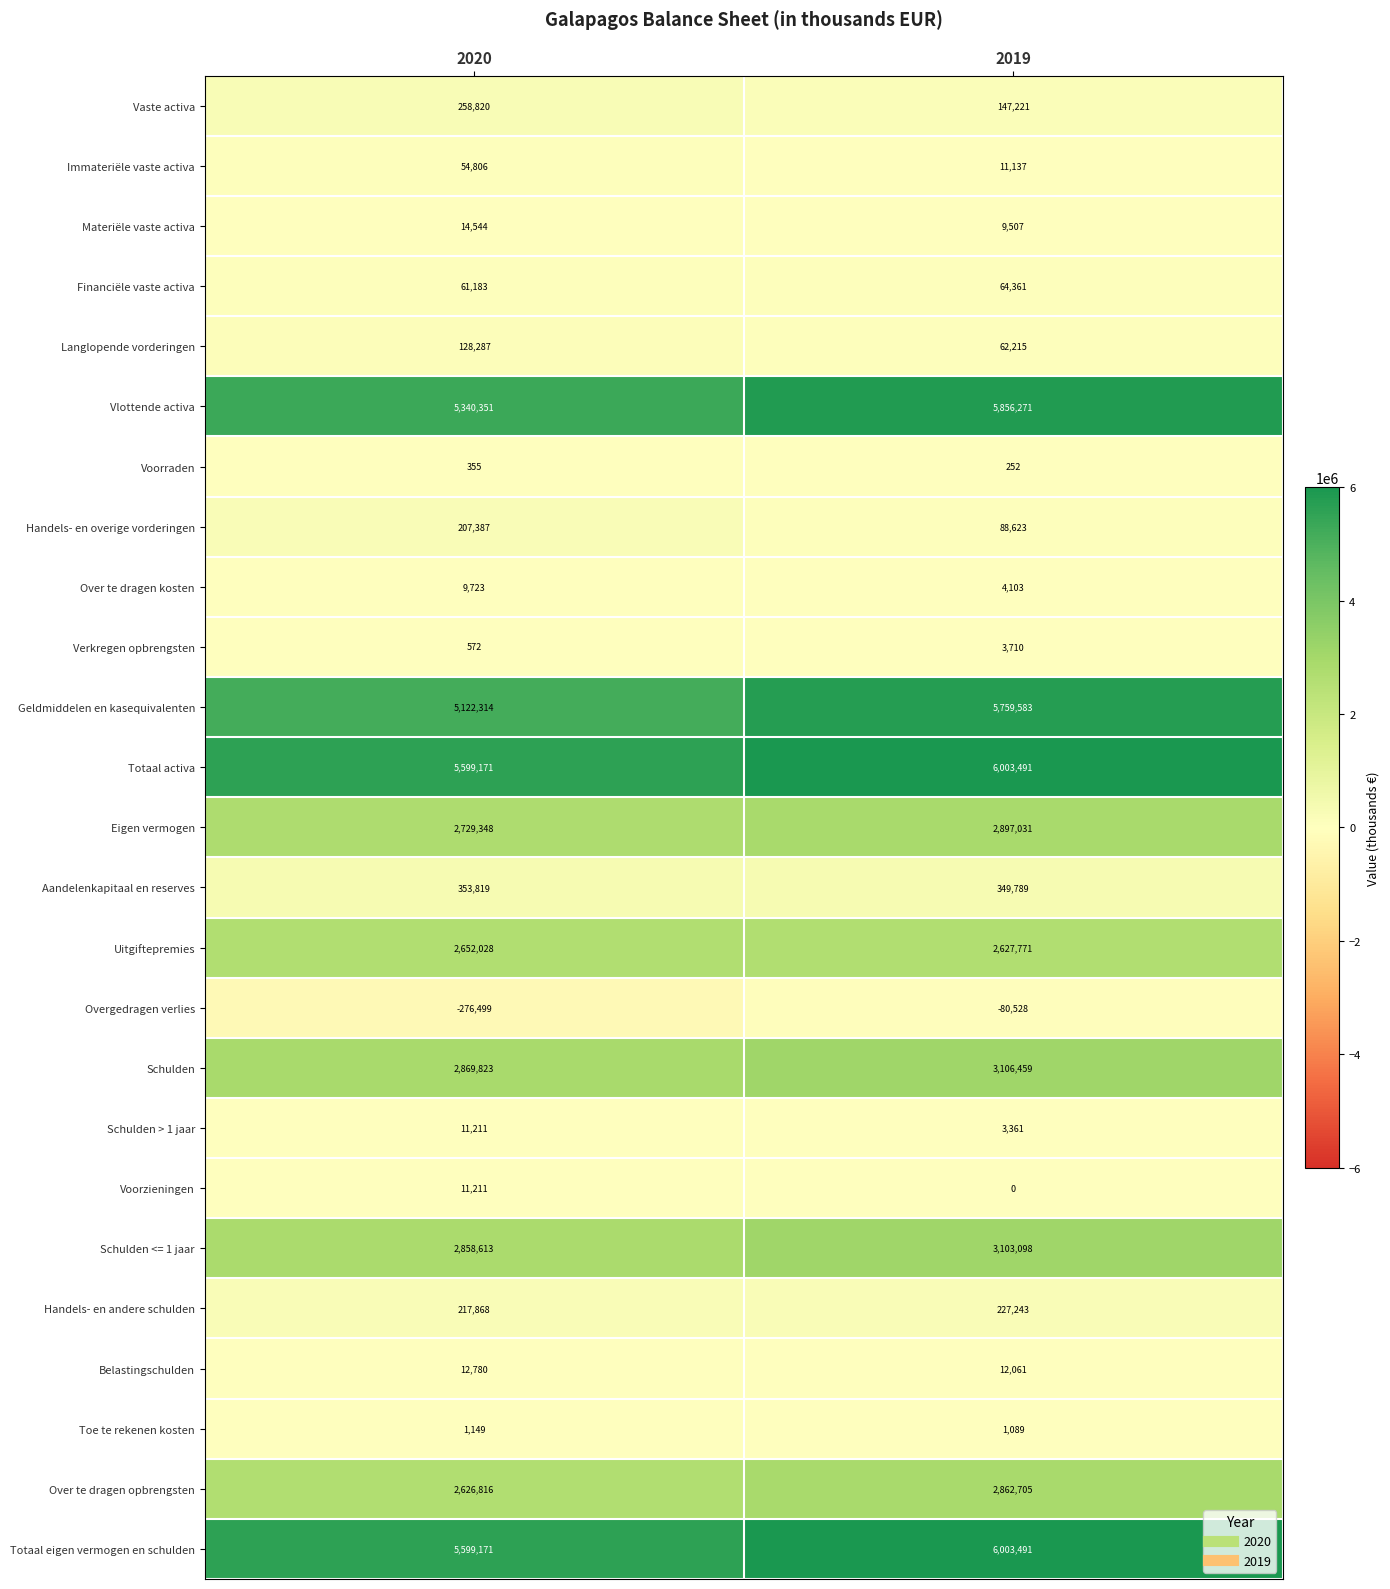

Which label corresponds to the largest value in the chart?

2019